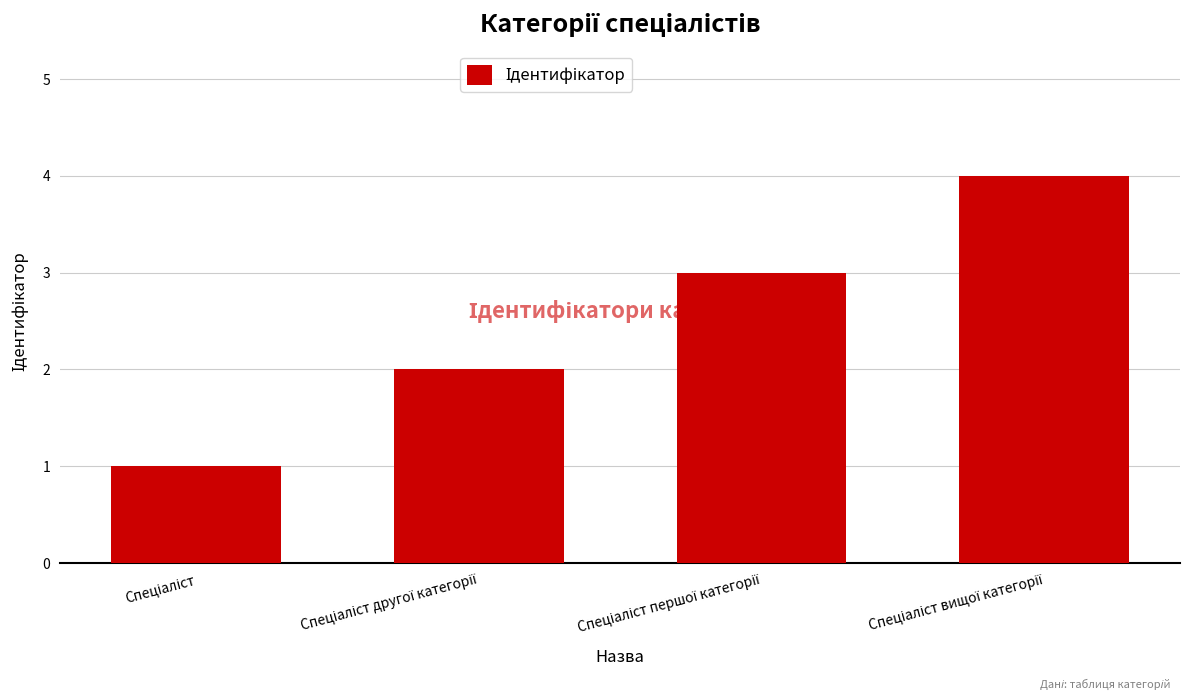

What is the sum of all values?

10